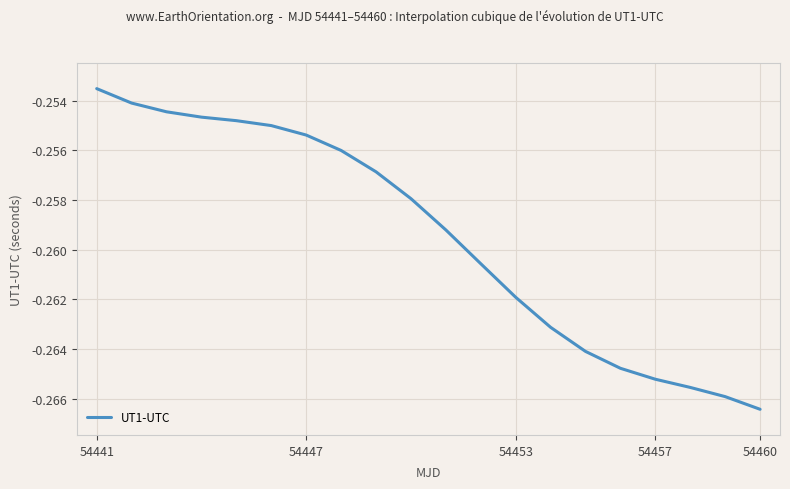

Does the chart have visible grid lines?

Yes